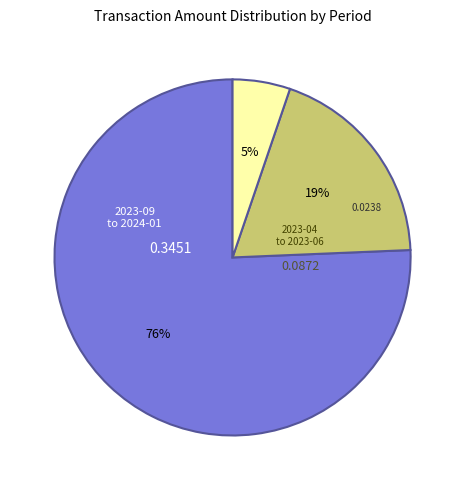

To the nearest percent, what is the combined percentage of 2023-04 and 2023-09 to 2024-01?

81%